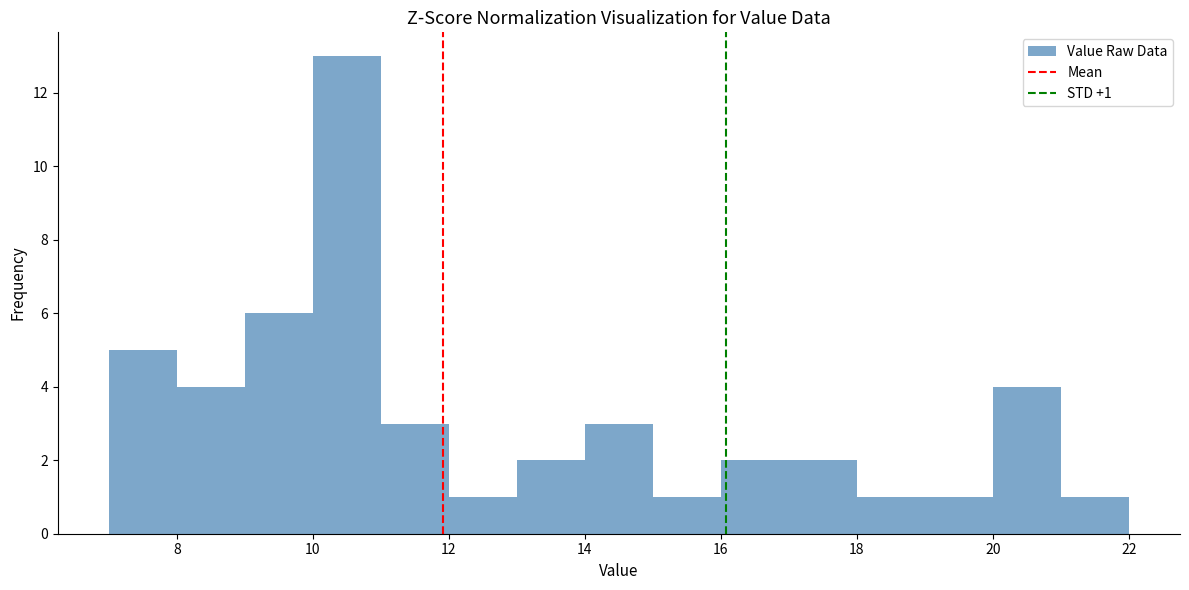

Which range on the x-axis has the tallest bar?

10 to 11